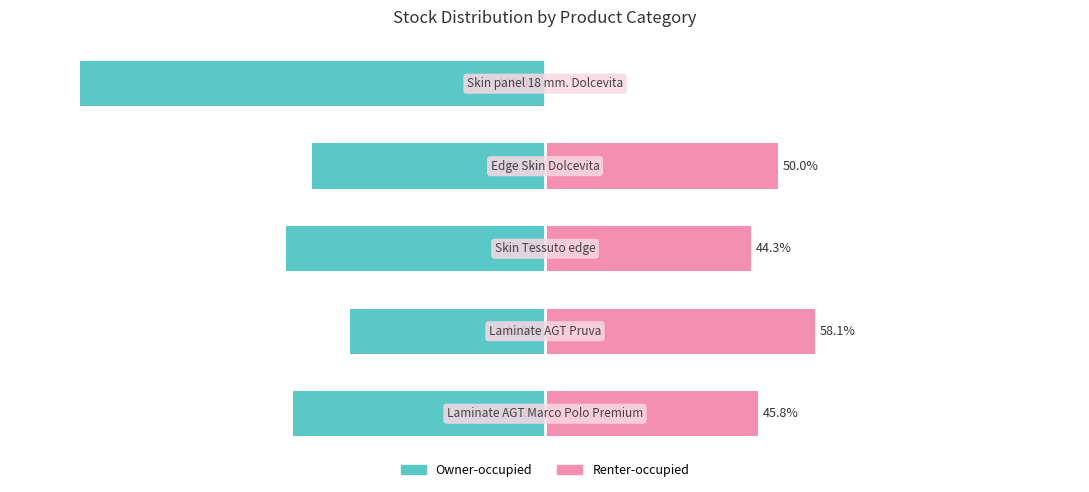

At how many categories does at least one series exceed -44?

5